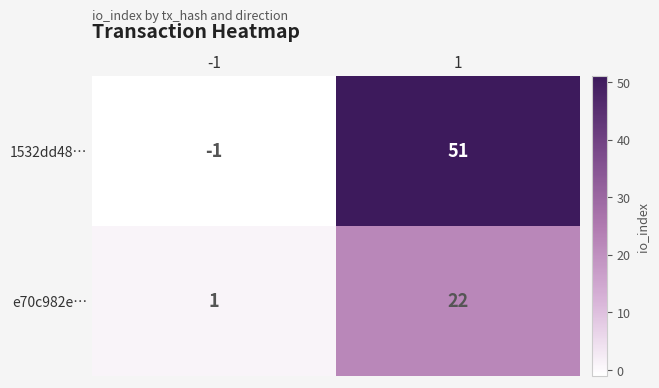

What is the minimum value shown in the chart?

-1